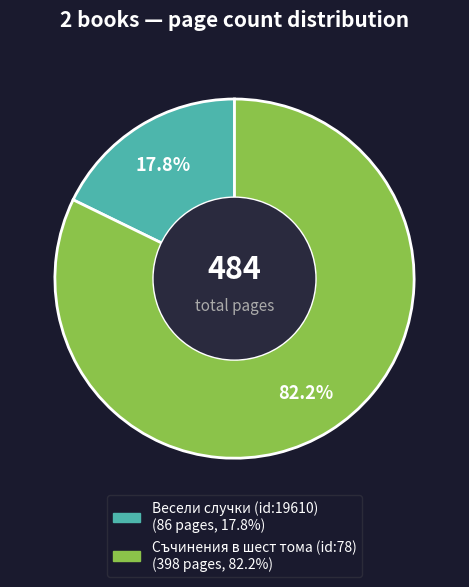

Does any single category account for the majority?

Yes